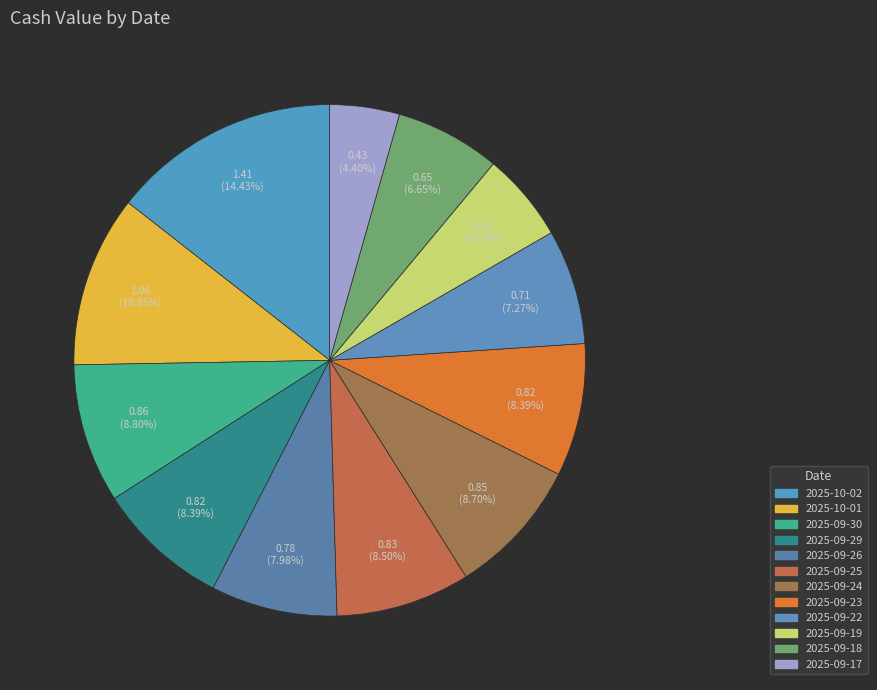

How many slices are in this pie chart?

12